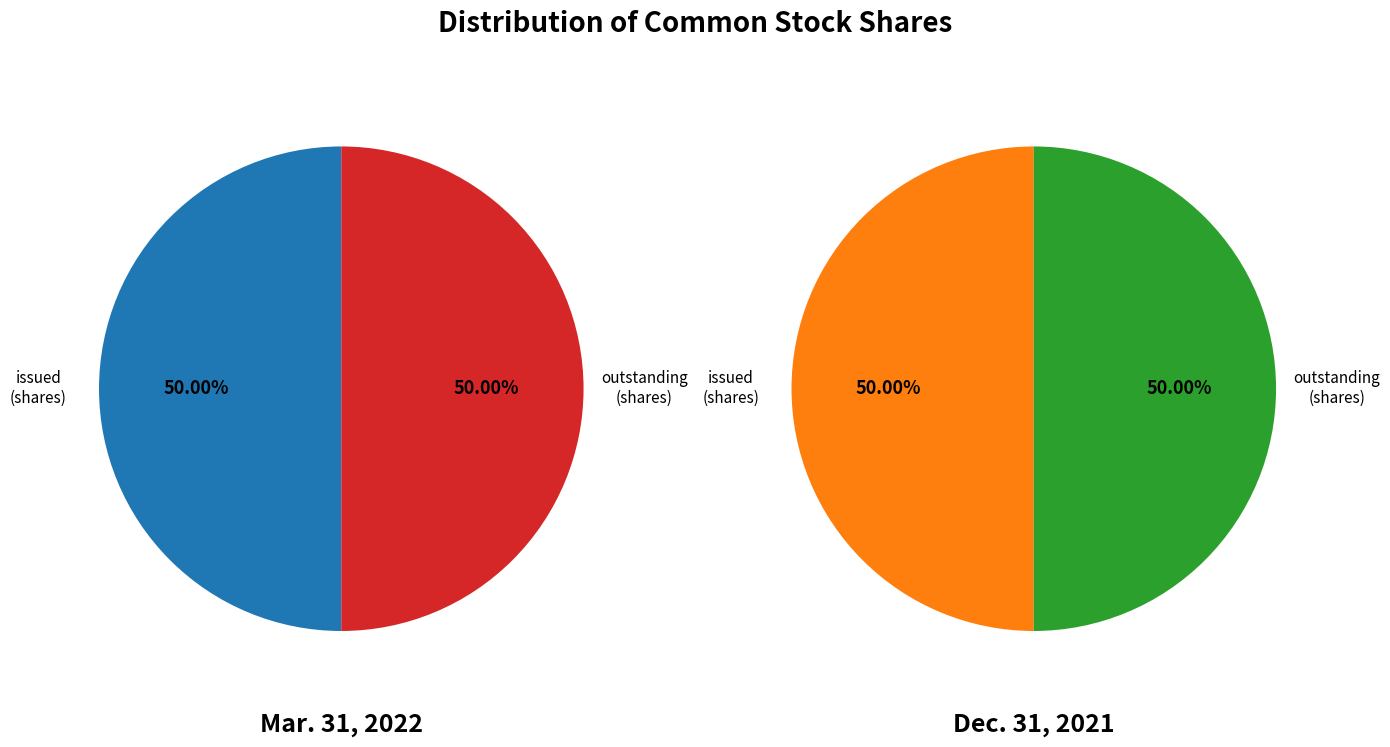

Rank the series at Common stock, issued (shares) from lowest to highest value.

Dec. 31, 2021, Mar. 31, 2022